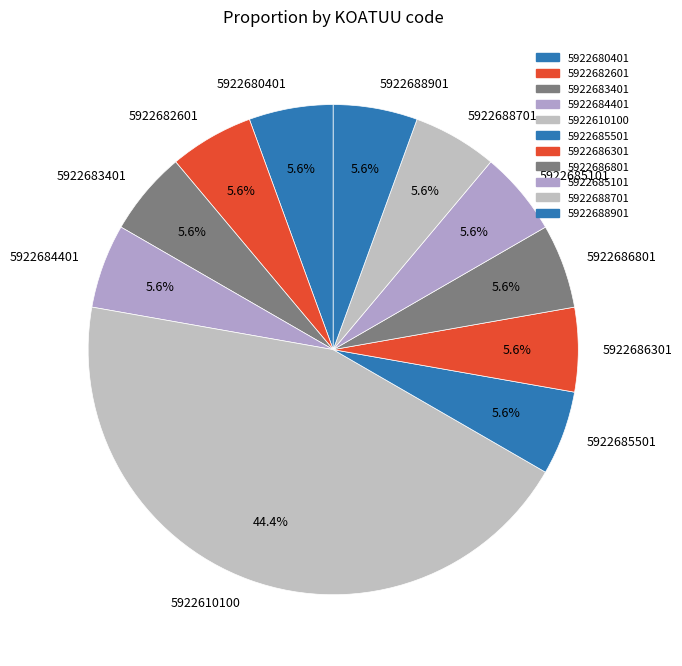

Is 5922683401 the majority of the pie?

No